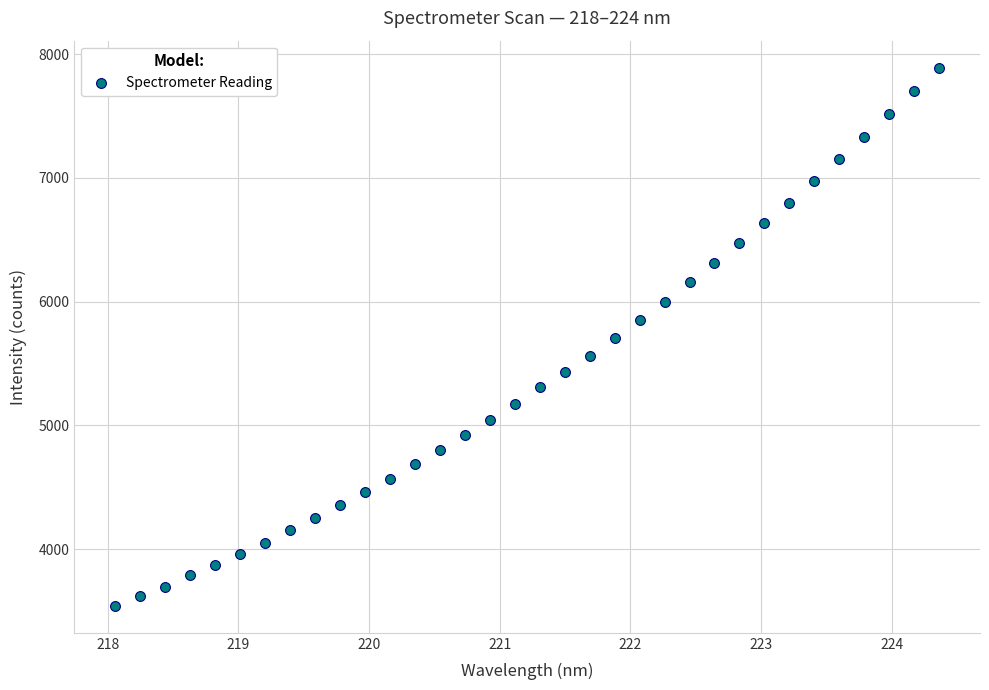

What is the range of X values (max minus min)?

6.3